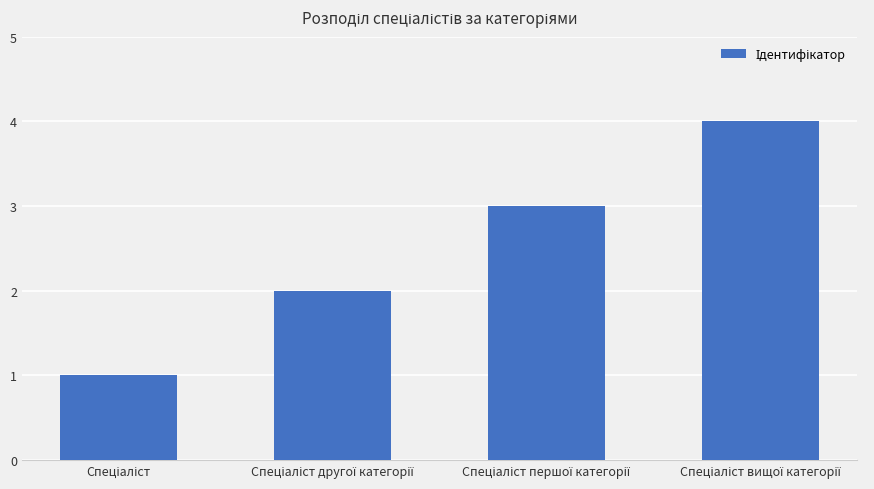

What is the greatest value displayed?

4